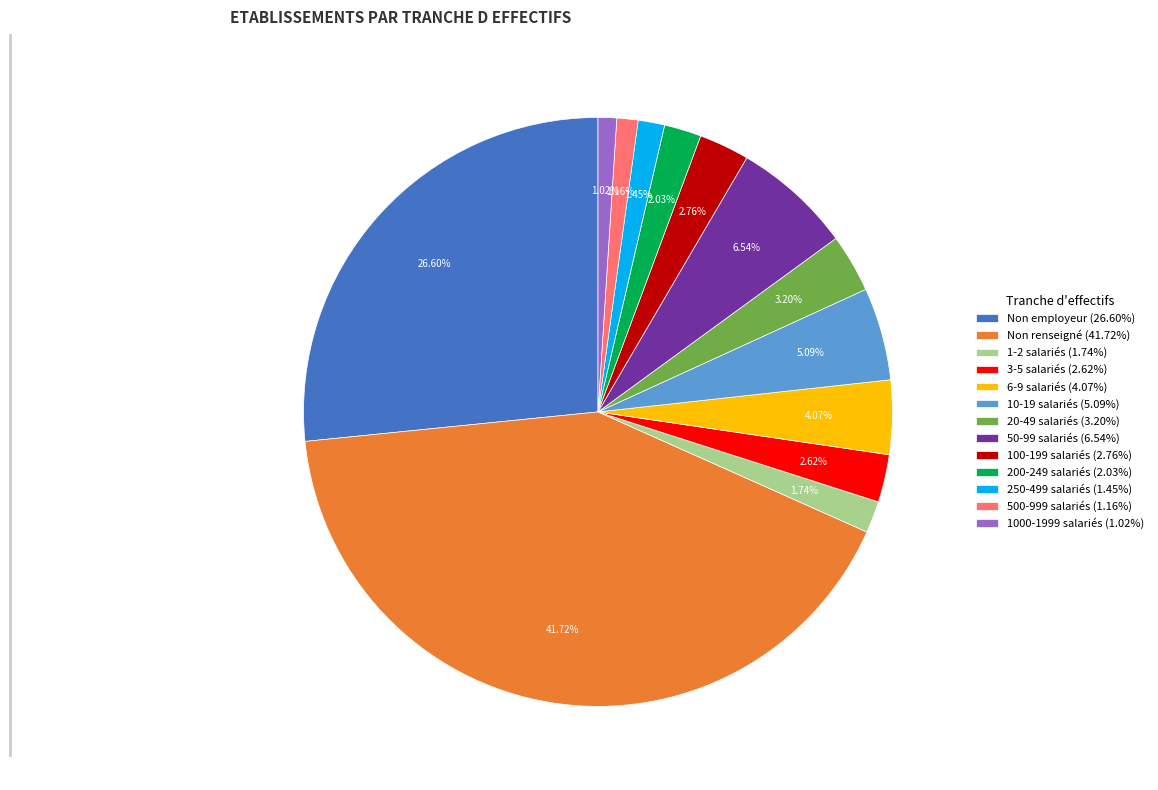

Is the sum of Non renseigné (41.72%) and 200-249 salariés (2.03%) greater than half?

No